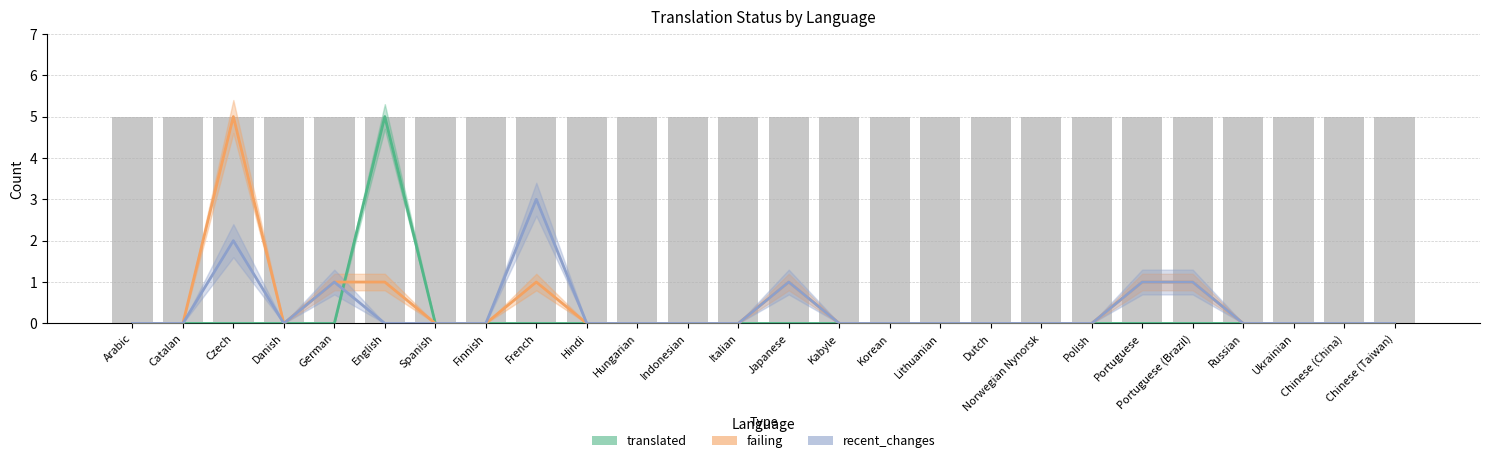

What is the difference between the maximum and minimum values in the failing series?

5